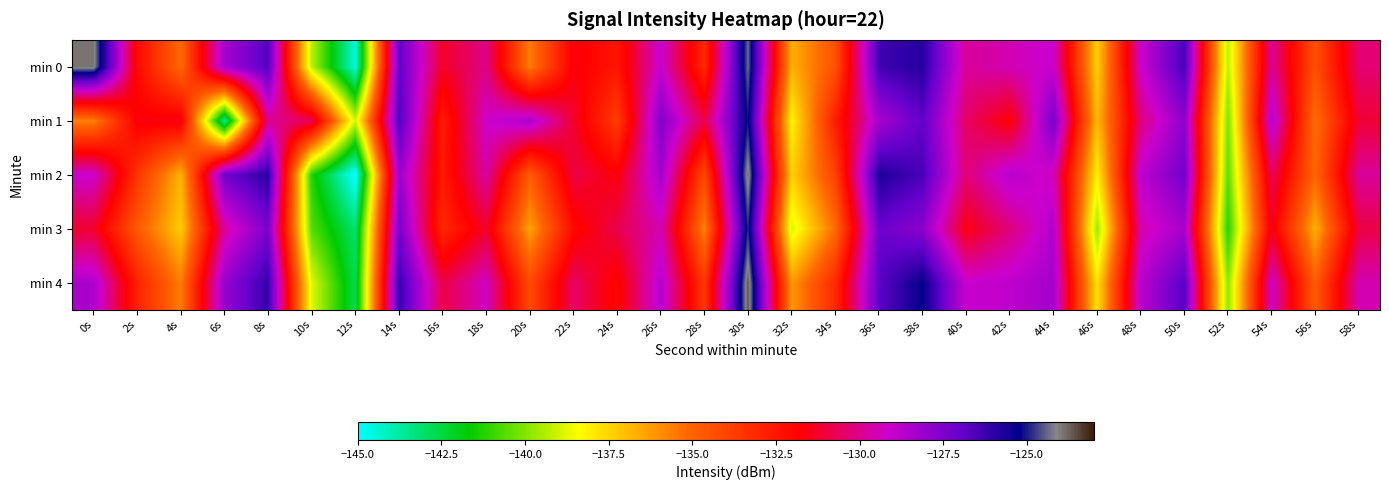

How many distinct data groups are displayed?

5